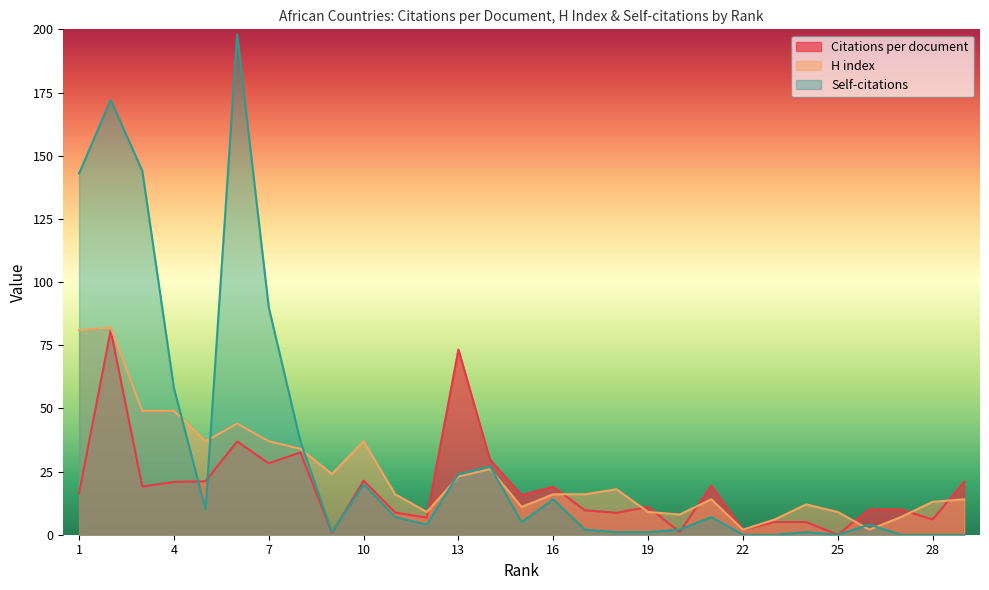

Reading right to left, list all the values displayed in this chart.

Citations per document: 21.0	6.0	10.0	10.0	0.0	5.0	5.0	2.0	19.5	1.0	11.0	8.7	9.7	19.0	15.7	29.7	73.2	6.8	8.8	21.4	0.7	32.6	28.3	36.9	21.2	20.9	19.1	80.9	16.4
H index: 14.0	13.0	7.0	2.0	9.0	12.0	6.0	2.0	14.0	8.0	9.0	18.0	16.0	16.0	11.0	26.0	23.0	9.0	16.0	37.0	24.0	34.0	37.0	44.0	37.0	49.0	49.0	82.0	81.0
Self-citations: 0.0	0.0	0.0	4.0	0.0	1.0	0.0	0.0	7.0	2.0	1.0	1.0	2.0	14.0	5.0	27.0	24.0	4.0	7.0	20.0	1.0	37.0	90.0	198.0	10.0	58.0	144.0	172.0	143.0